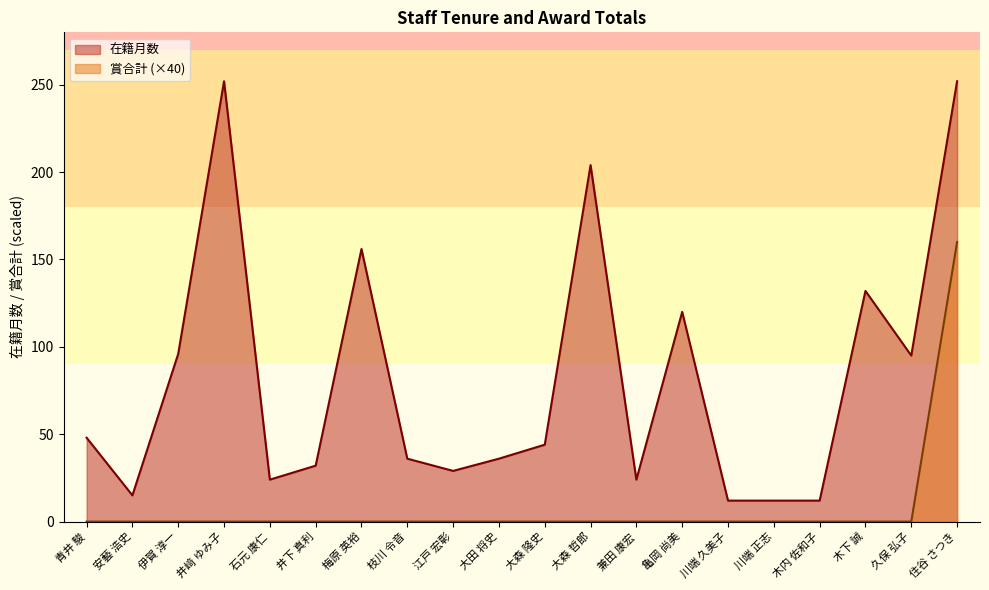

At which label is 在籍月数 closest to 132?

木下 誠